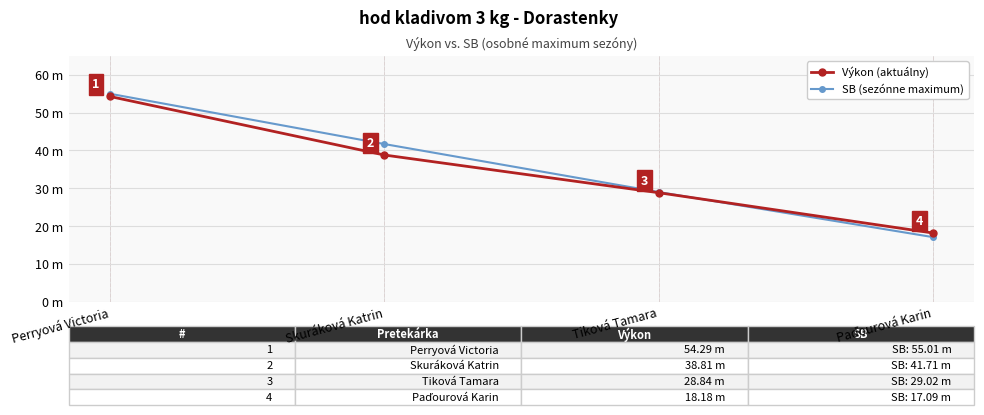

Does the chart have visible grid lines?

Yes